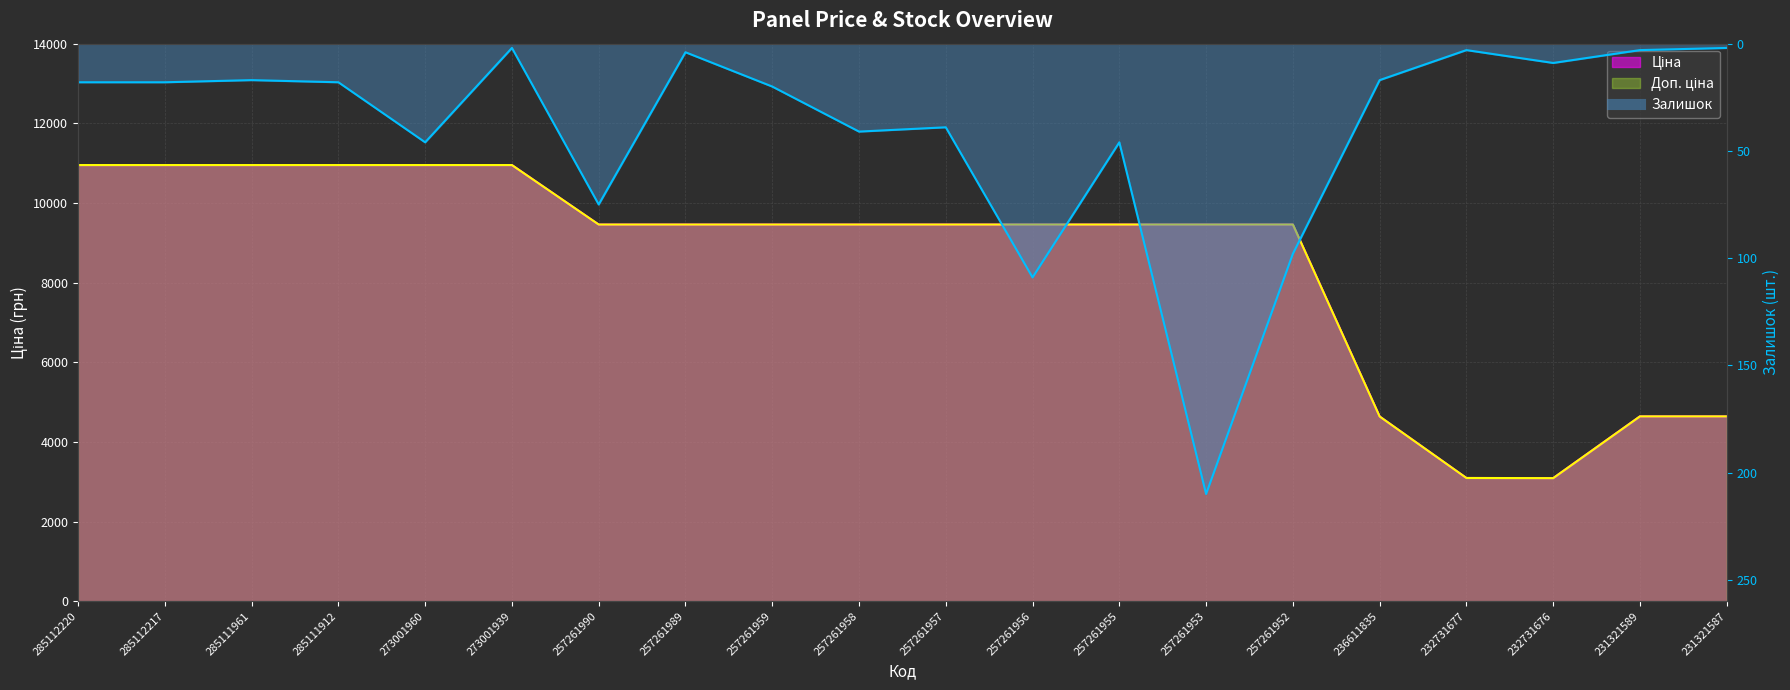

What is the smallest value displayed?

-210.0